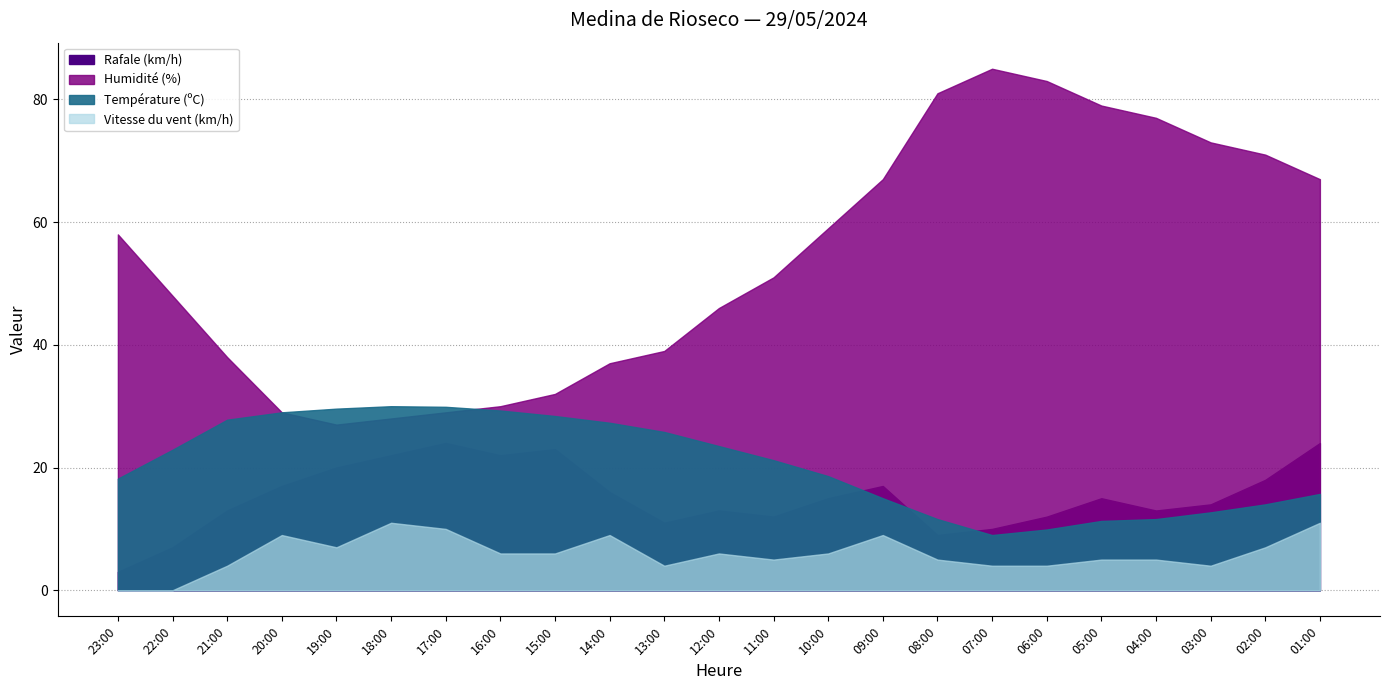

Which series has the largest range (max minus min)?

Humidité (%)